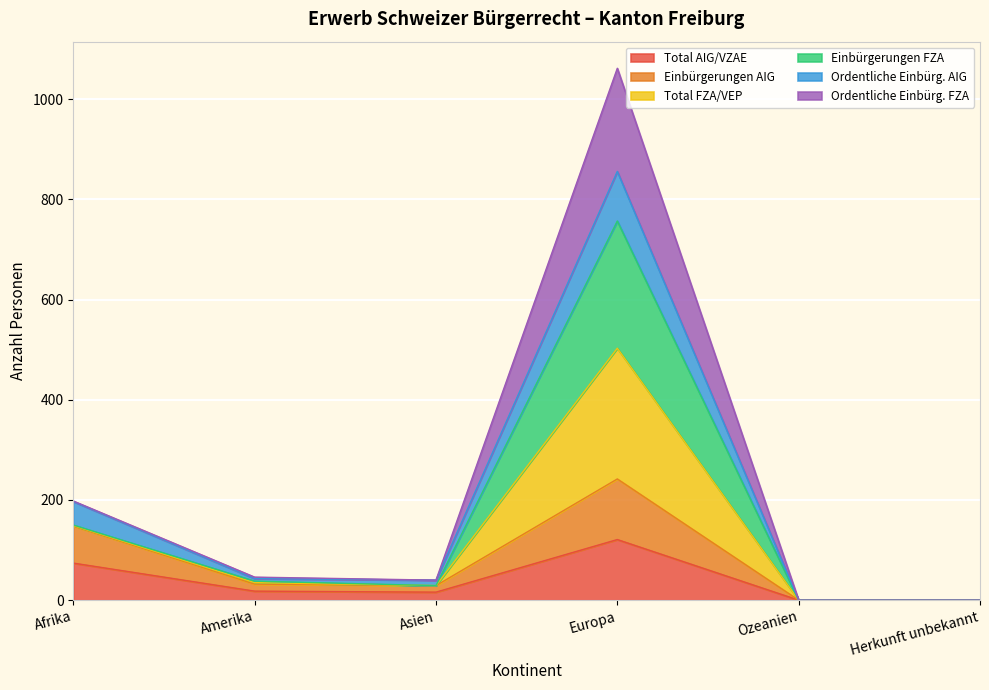

What is the label of the 6th point from the left?

Herkunft unbekannt